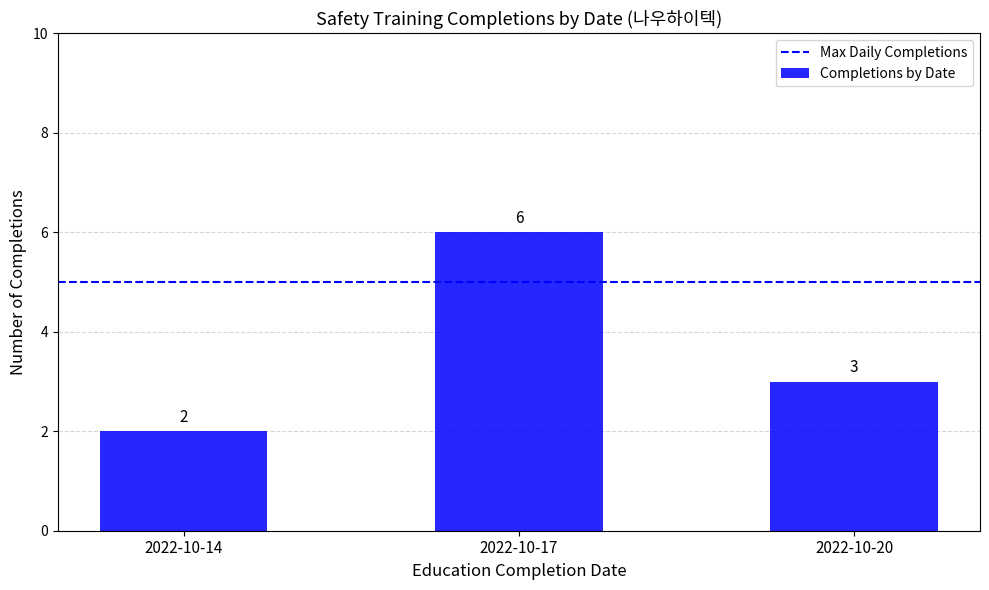

How many values are between 2 and 6?

3